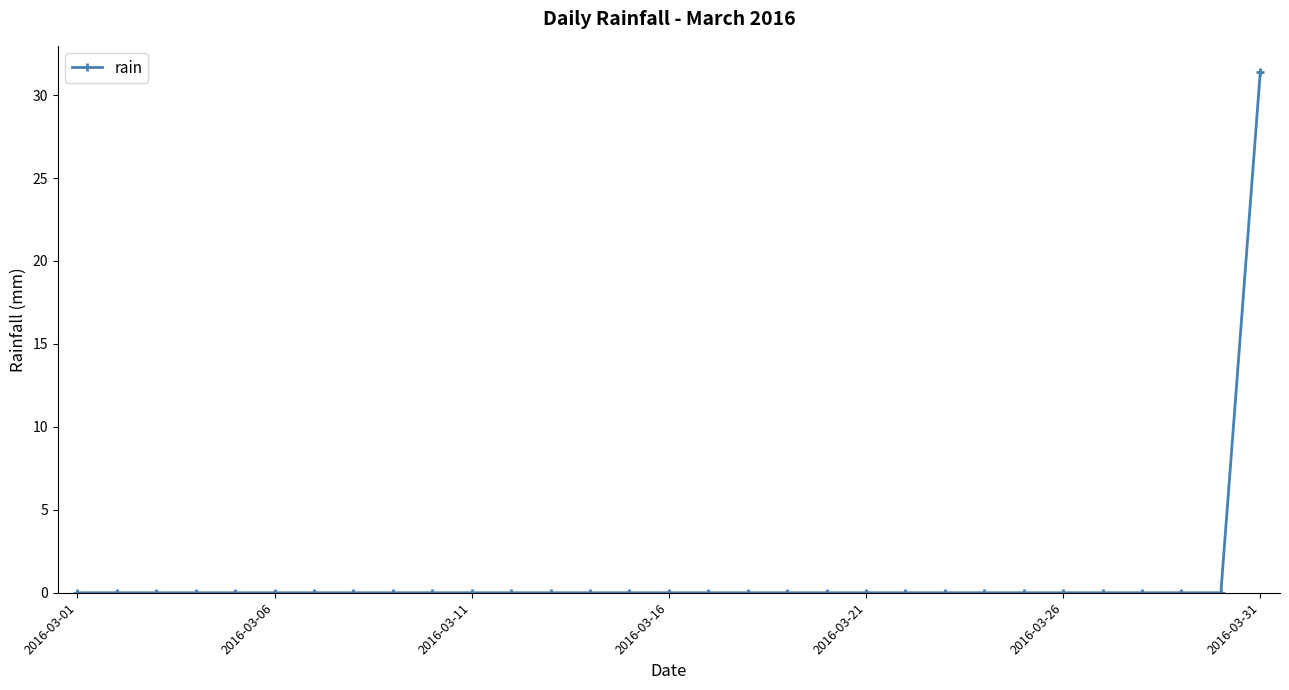

What is the maximum value shown in the chart?

31.4